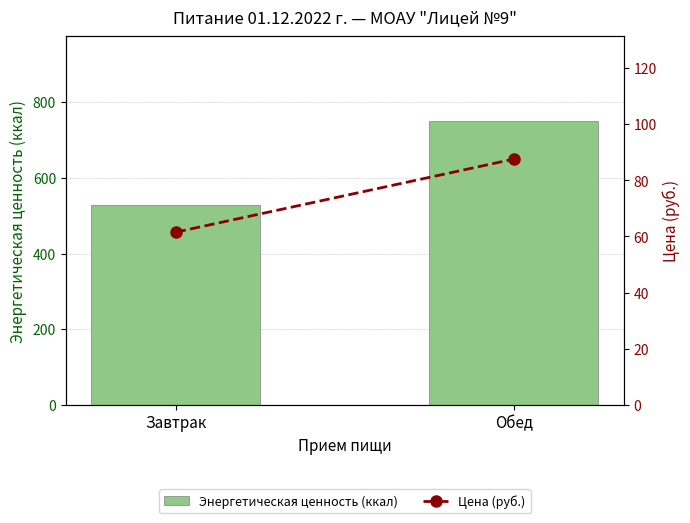

Count the number of data series in this chart.

2